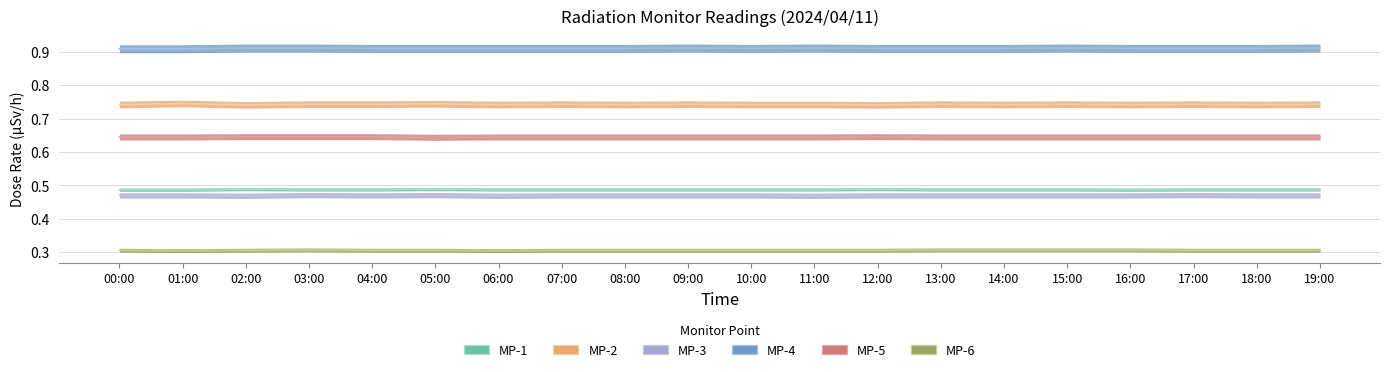

True or false: MP-4 has more than 0 interior local peaks.

True